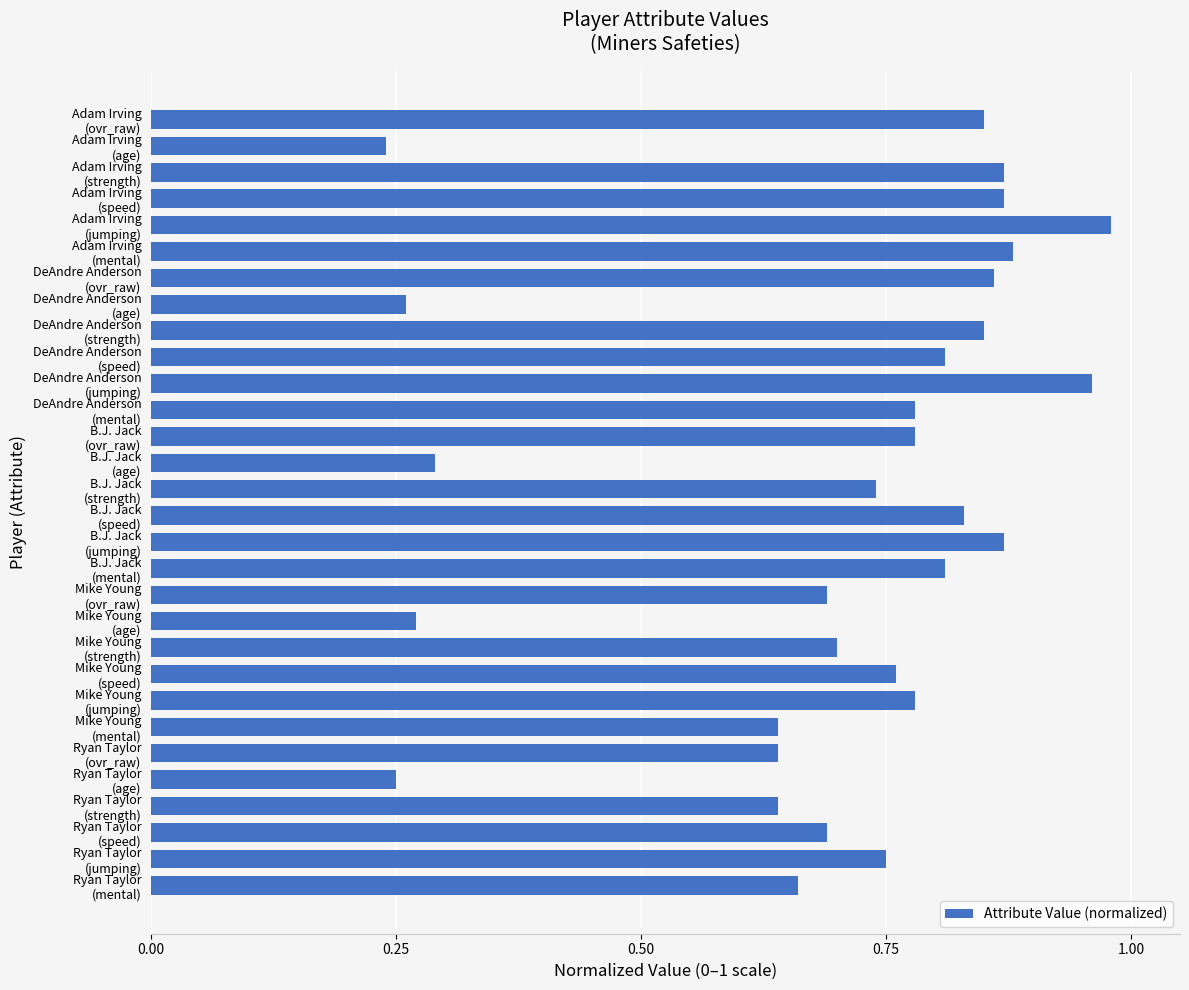

At which label is the value closest to 0?

Adam Irving
(age)